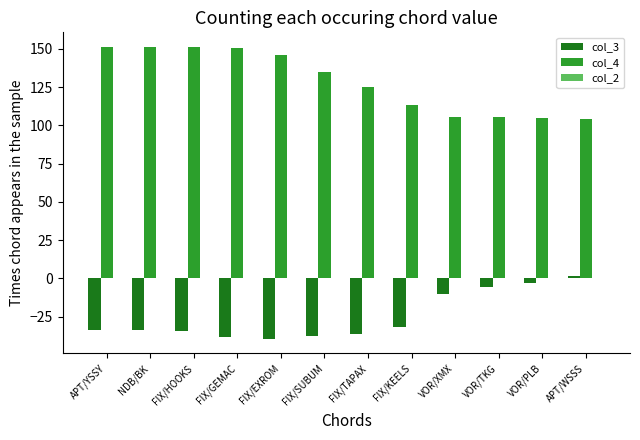

At which label is col_3 closest to -19?

VOR/XMX